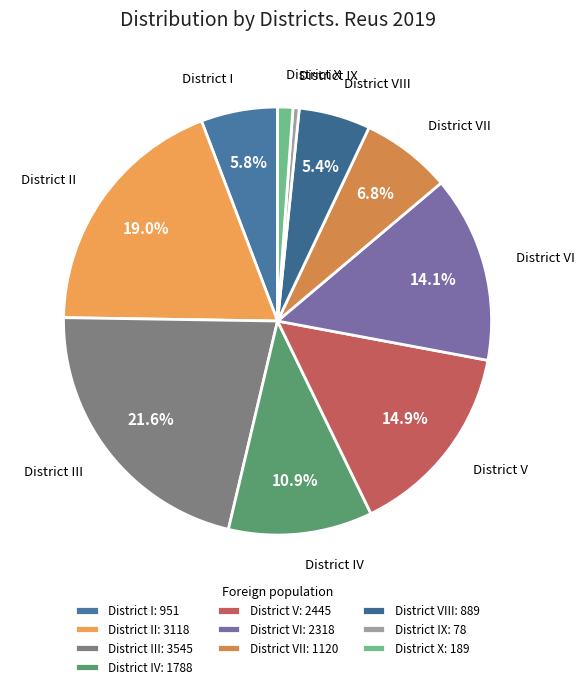

Does any single category account for the majority?

No